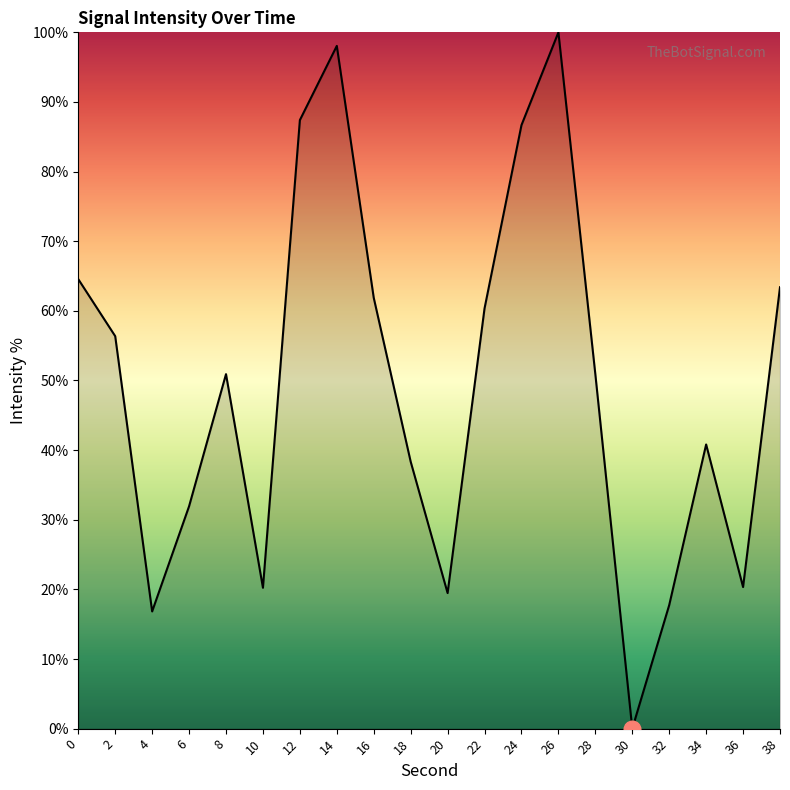

What is the maximum value shown in the chart?

100.0